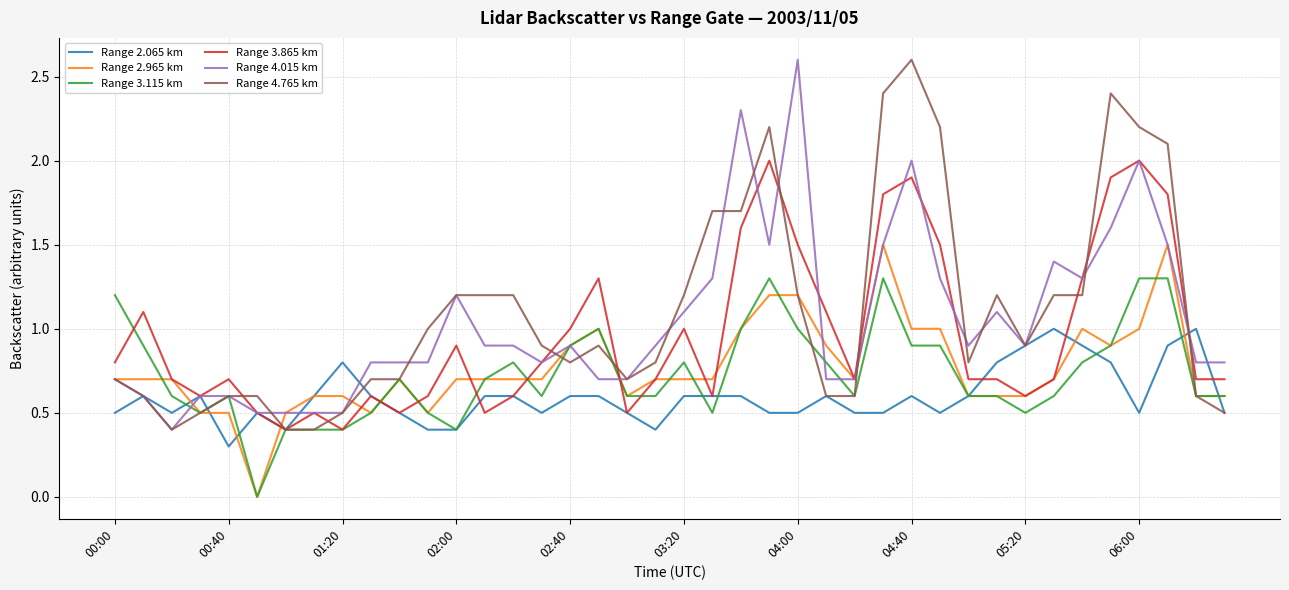

What is the maximum value for Range 3.115 km?

1.3